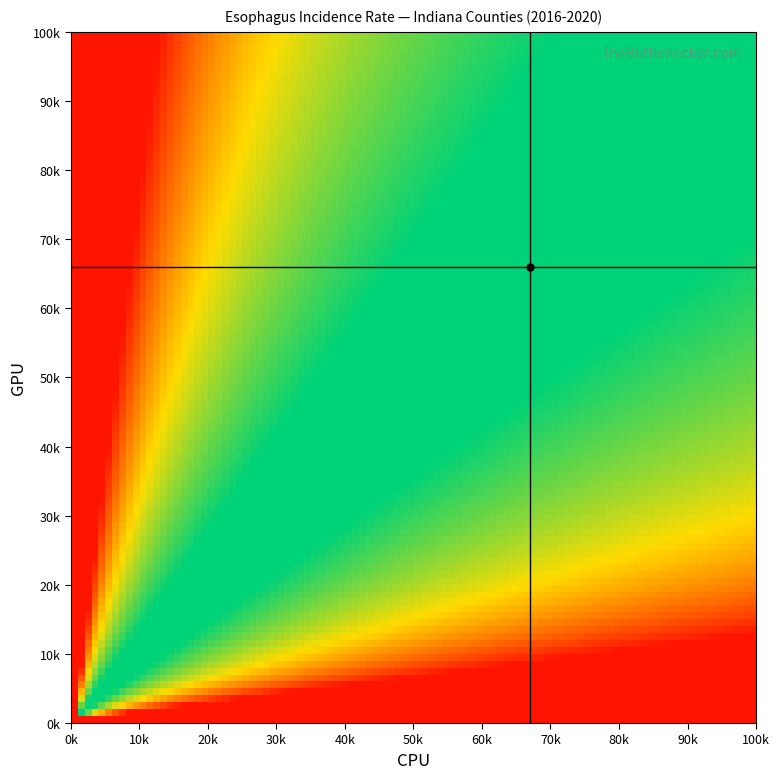

What is the difference between the maximum and minimum values in the CPU crosshair series?

1